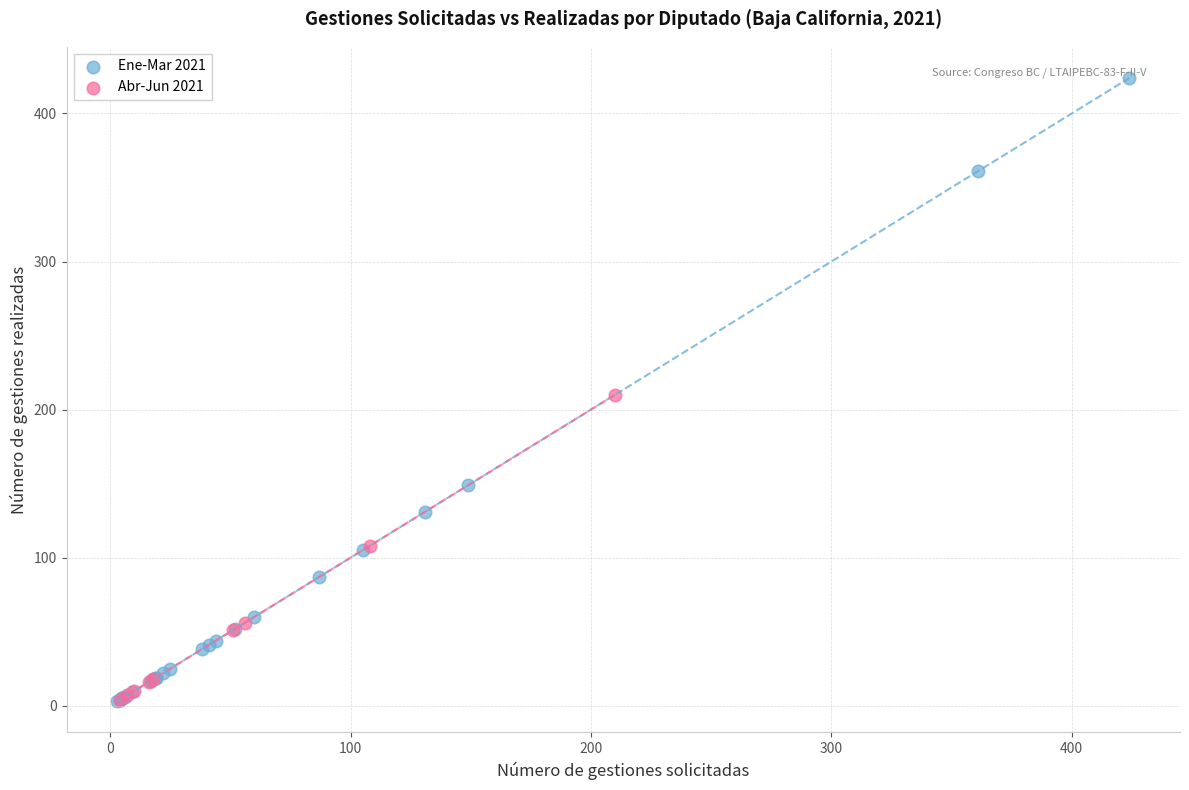

Which series contains the highest Y value?

Ene-Mar 2021